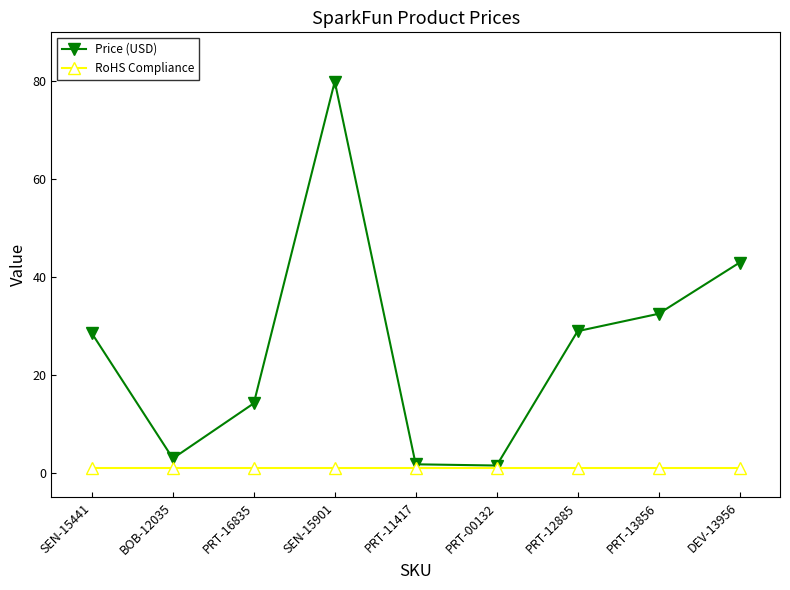

At which category is the sum across all series the highest?

SEN-15901